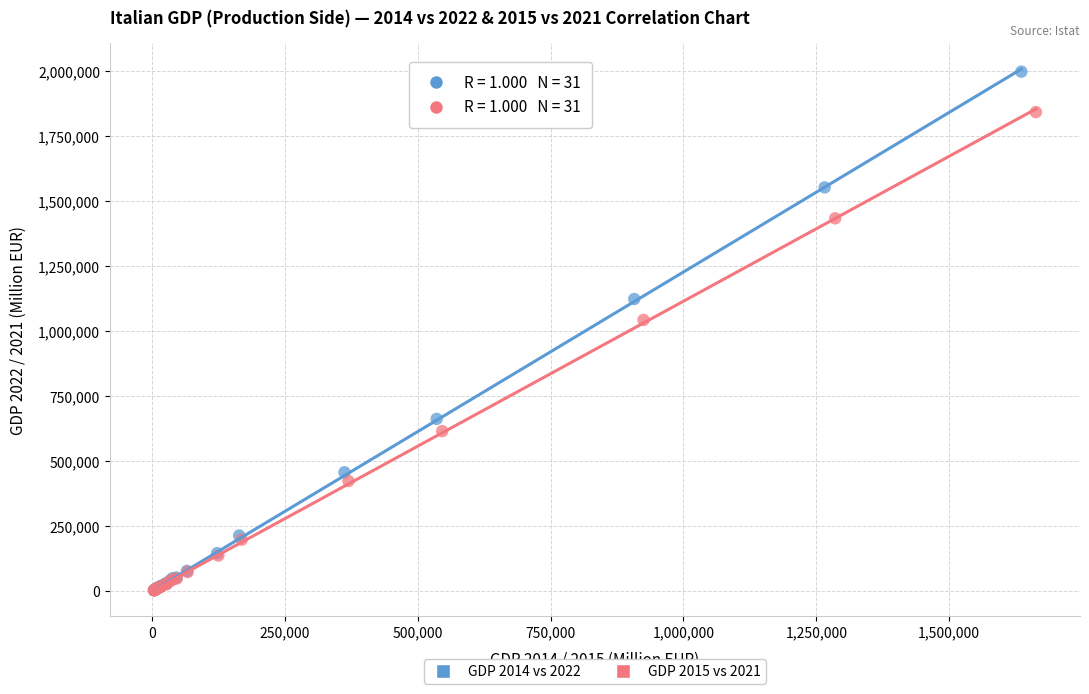

Which series contains the highest Y value?

GDP 2014 vs 2022